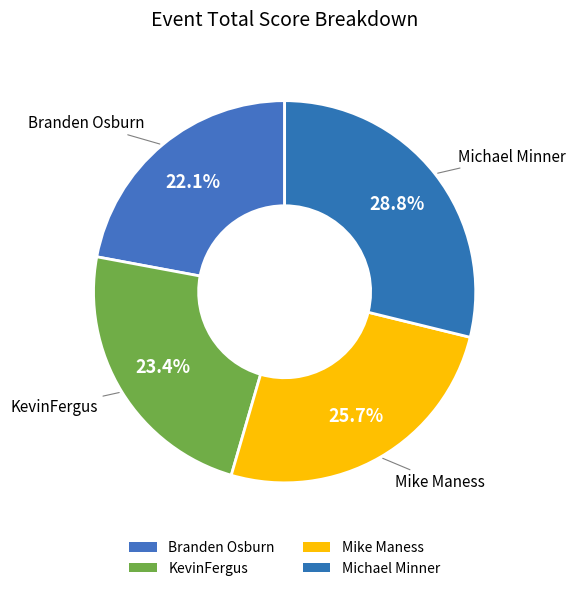

How many segments does this pie chart have?

4